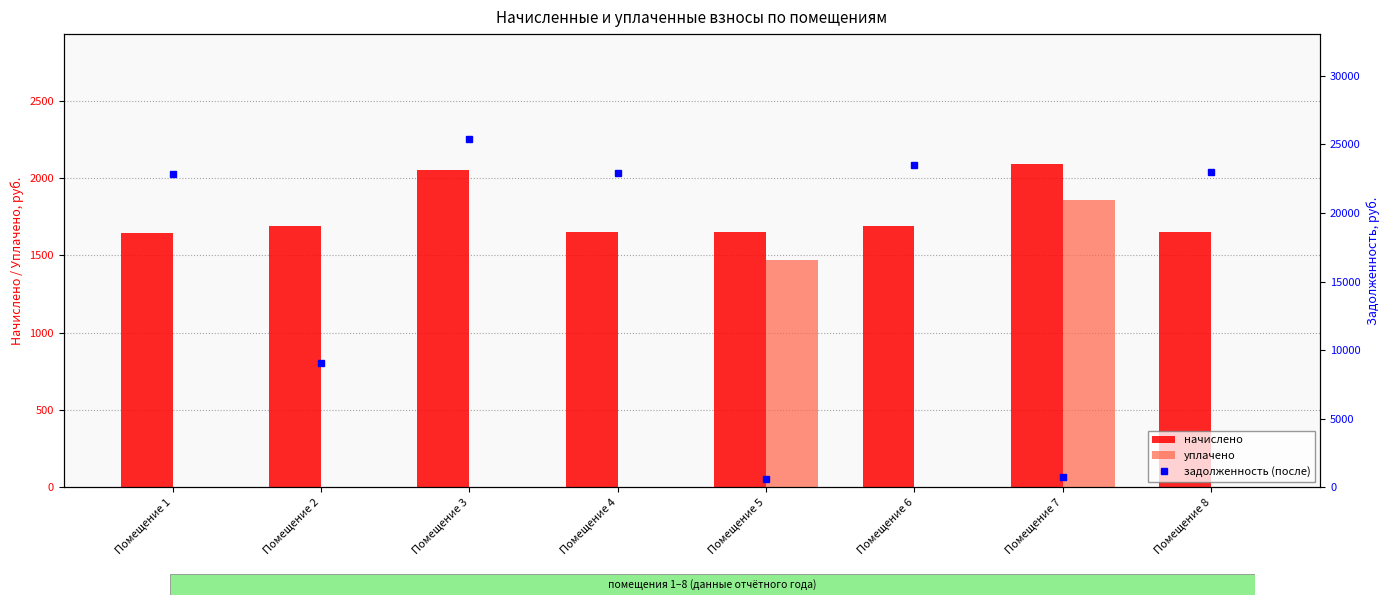

What is the difference between the highest and lowest values at Помещение 6?

23479.0